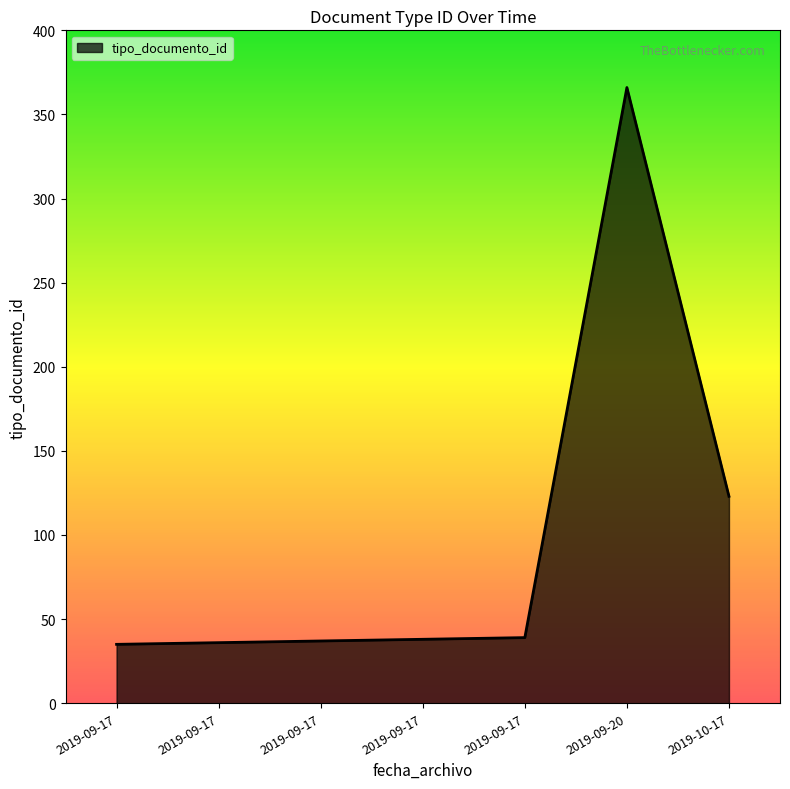

List the labels in order of value, largest first.

2019-09-20, 2019-10-17, 2019-09-17, 2019-09-17, 2019-09-17, 2019-09-17, 2019-09-17